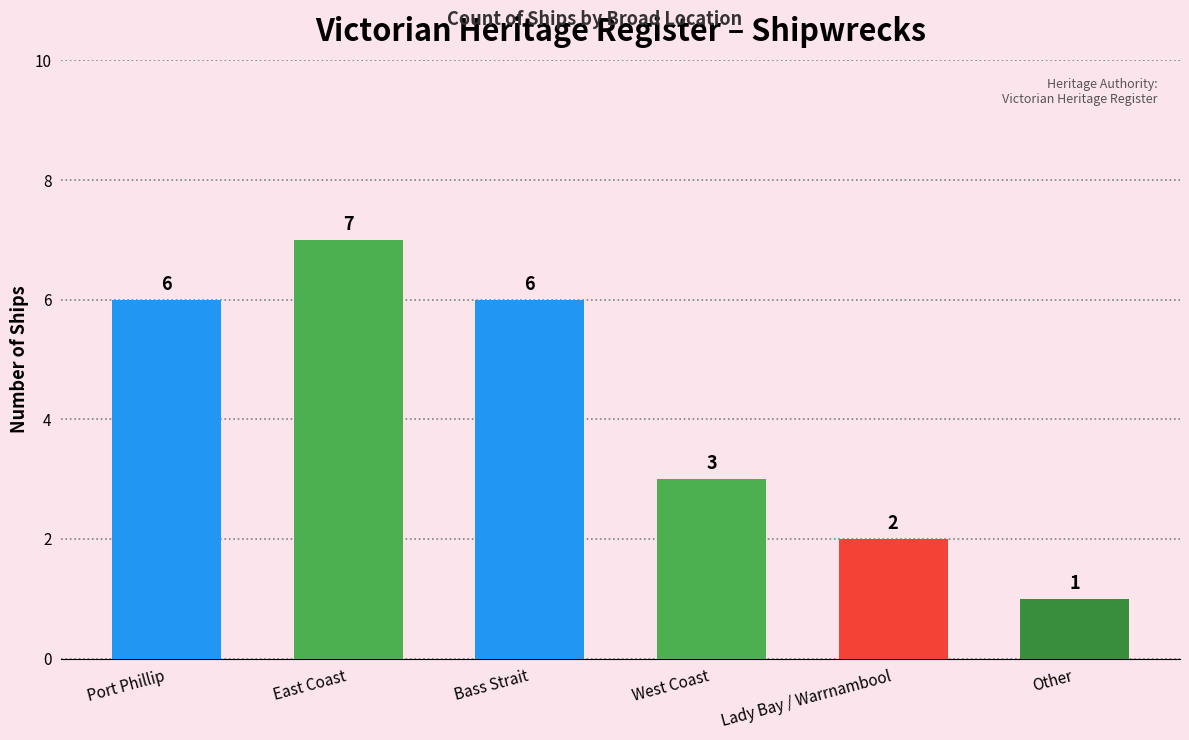

True or false: the data shows 2 at Lady Bay / Warrnambool.

True